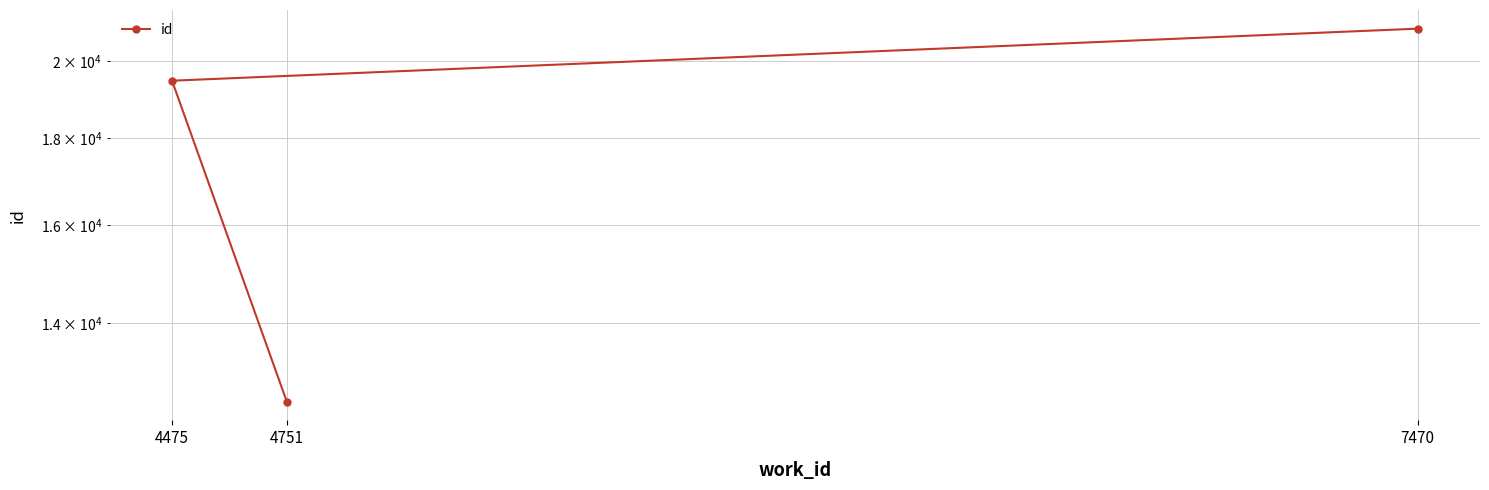

The value at 7470 is 34174. True or false?

False